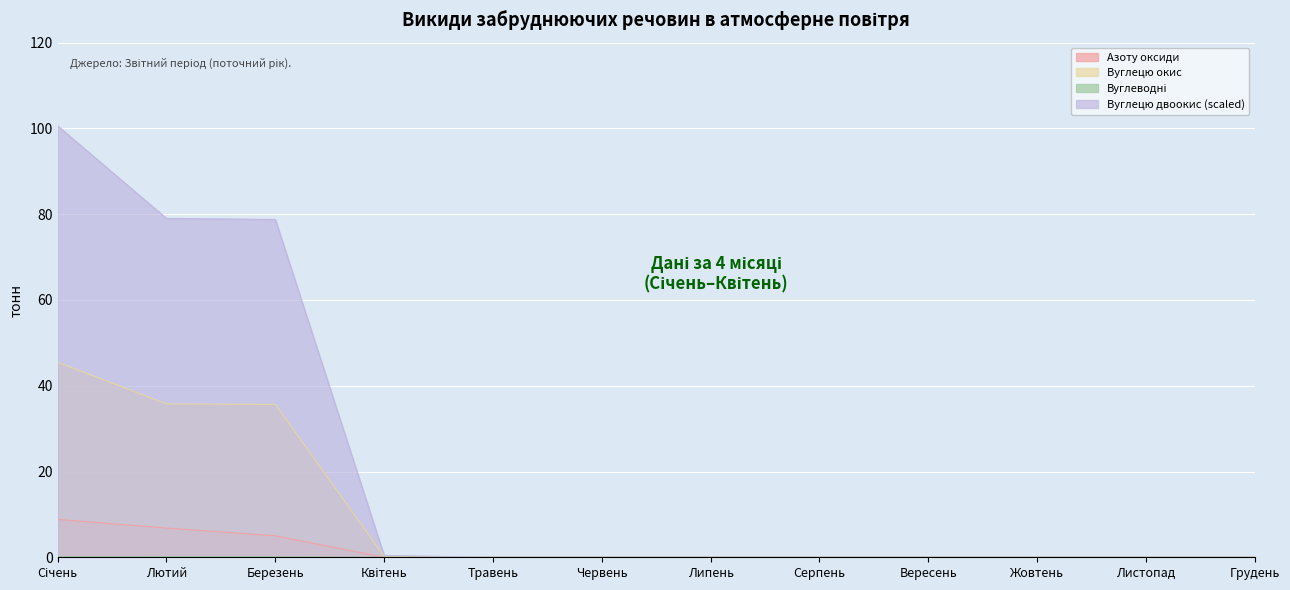

Which series changed the most between Червень and Вересень?

Азоту оксиди